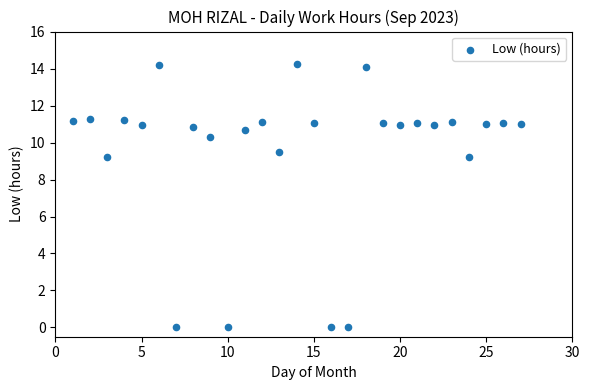

What is the range of X values (max minus min)?

26.0